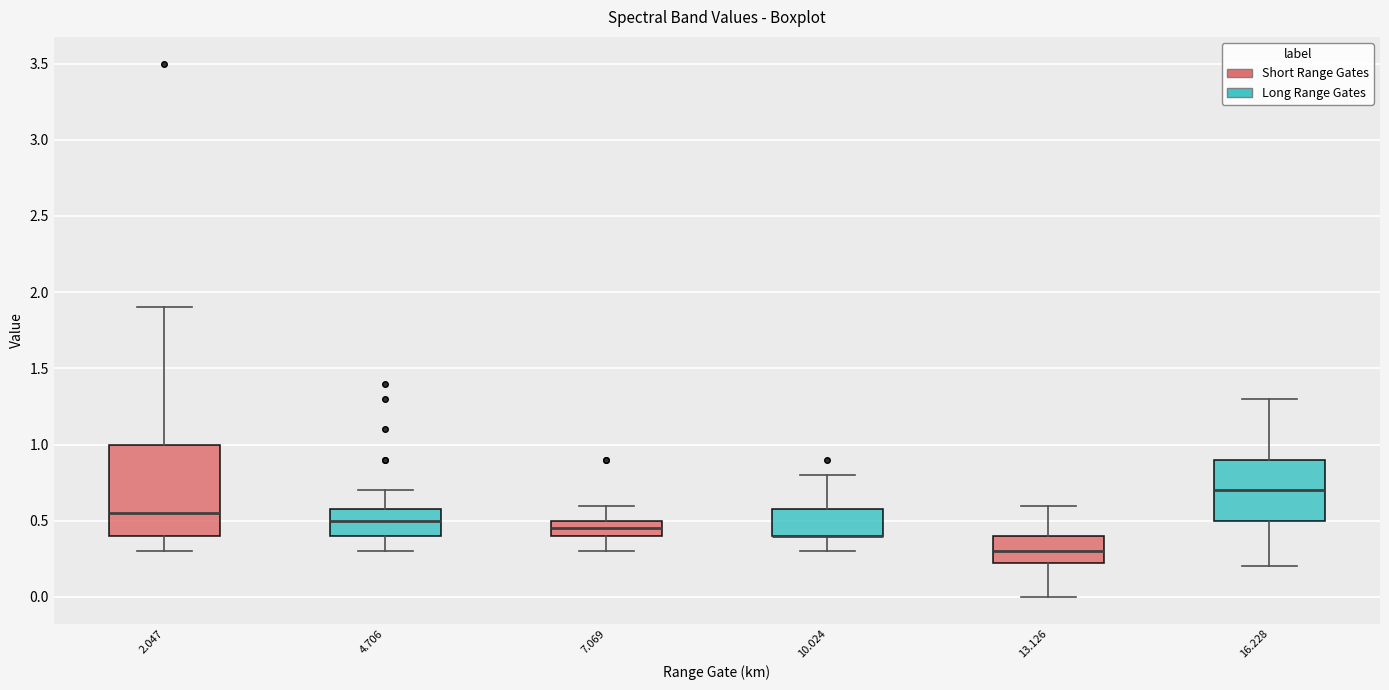

Reading left to right, transcribe this box plot: for each box, give where its median line is, the range the box spans, and where its two whiskers end, as read against the y-axis. The values are not printed on the chart, so give them approximately, as read against the axis.

2.047: median 0.55, box 0.40 to 1.00, whiskers 0.30 to 1.90
4.706: median 0.50, box 0.40 to 0.60, whiskers 0.30 to 0.70
7.069: median 0.45, box 0.40 to 0.50, whiskers 0.30 to 0.60
10.024: median 0.40 (drawn on the box's lower edge), box 0.40 to 0.60, whiskers 0.30 to 0.80
13.126: median 0.30, box 0.25 to 0.40, whiskers 0.00 to 0.60
16.228: median 0.70, box 0.50 to 0.90, whiskers 0.20 to 1.30